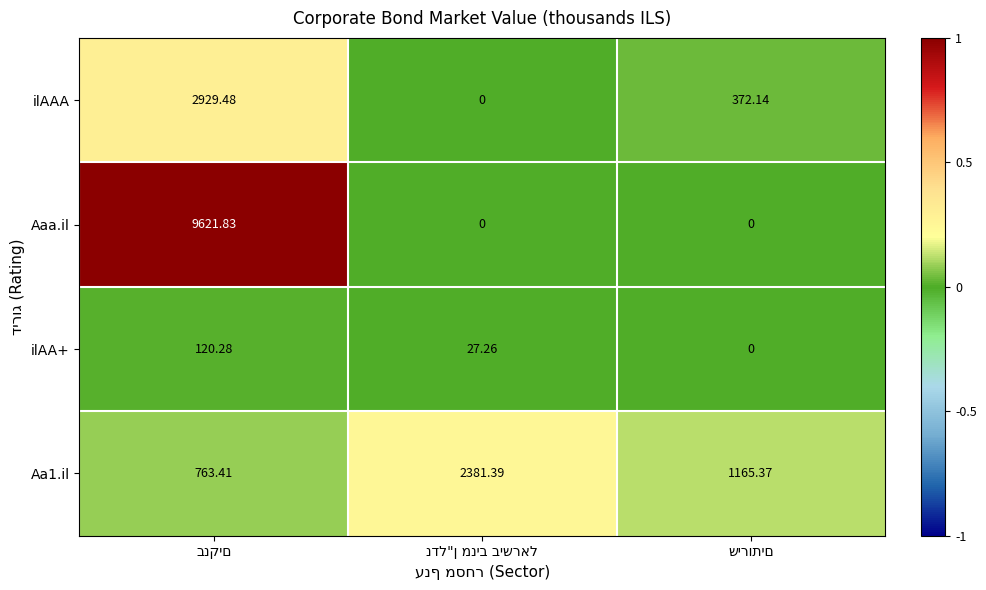

List the series in order of their peak value, highest first.

Aaa.il, ilAAA, Aa1.il, ilAA+